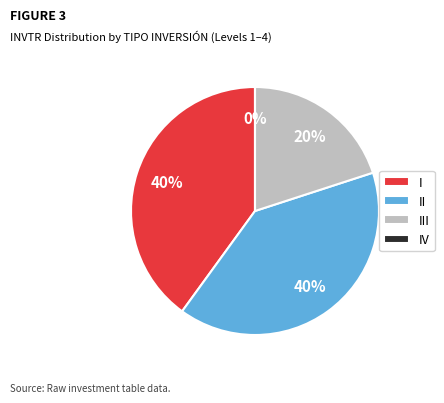

Is it true that I is 45% of the pie?

False